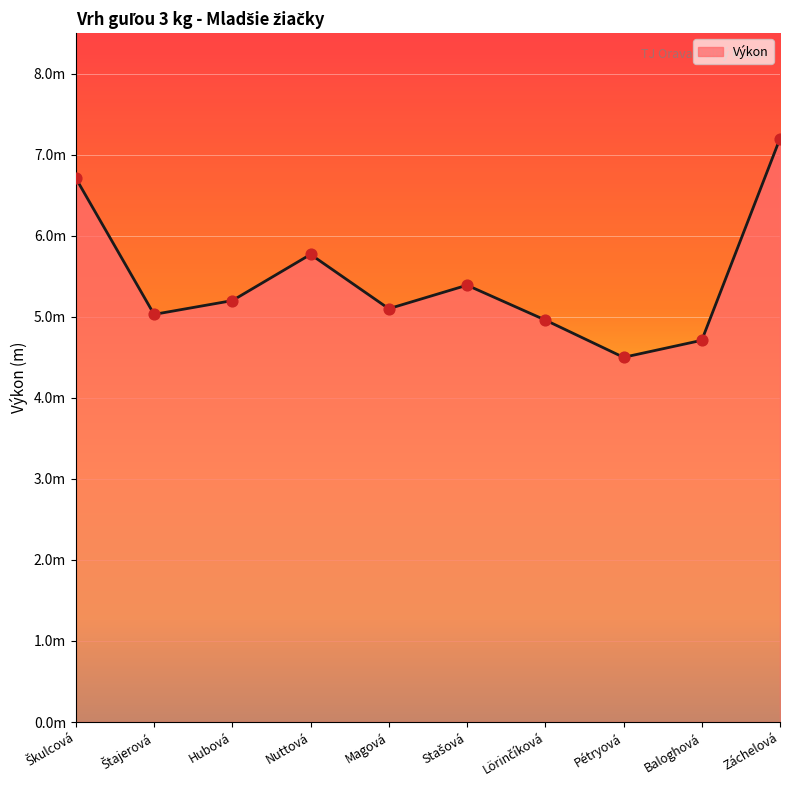

Between Stašová and Pétryová, which is larger?

Stašová